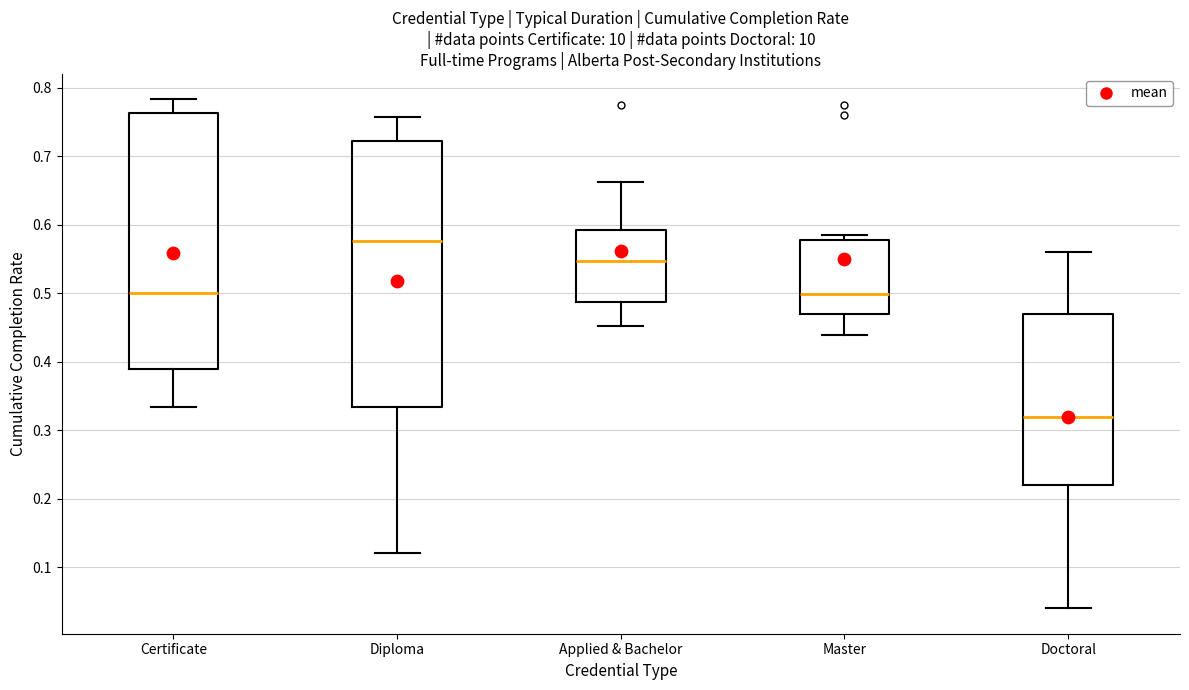

Reading left to right, read every box against the y-axis: the position of its median line, the range the box covers, and the ends of its whiskers. The values are not printed on the chart, so give them approximately, as read against the axis.

Certificate: median 0.50, box 0.39 to 0.76, whiskers 0.33 to 0.78
Diploma: median 0.58, box 0.33 to 0.72, whiskers 0.12 to 0.76
Applied & Bachelor: median 0.55, box 0.49 to 0.59, whiskers 0.45 to 0.66
Master: median 0.50, box 0.47 to 0.58, whiskers 0.44 to 0.58 (just above the box's upper edge)
Doctoral: median 0.32, box 0.22 to 0.47, whiskers 0.04 to 0.56